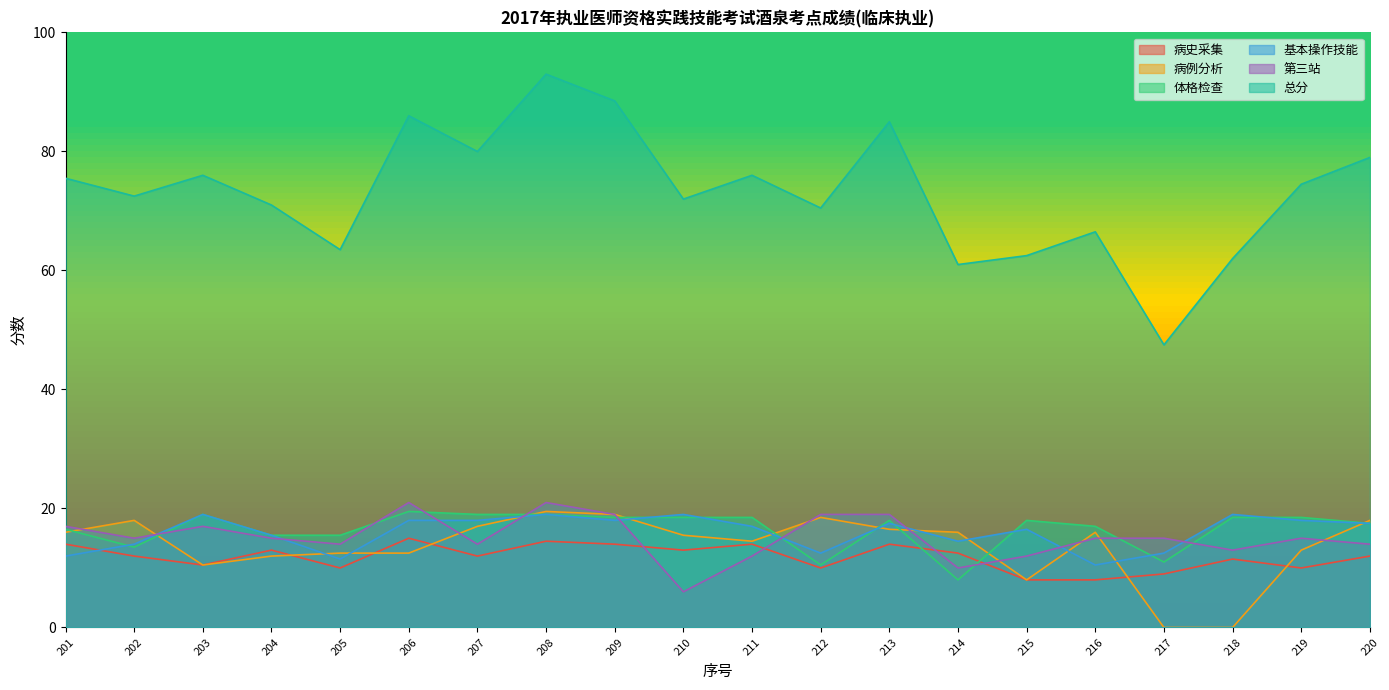

True or false: 总分 and 第三站 intersect in this chart.

False